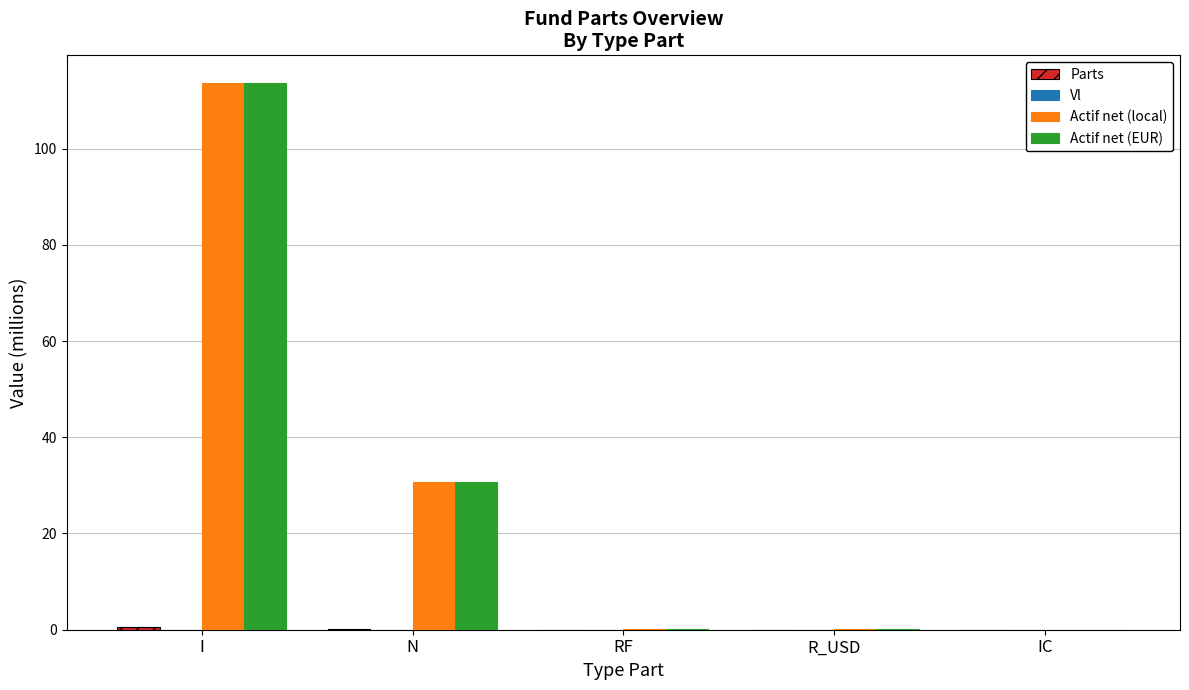

Which series changed the most between N and R_USD?

Actif net (EUR)